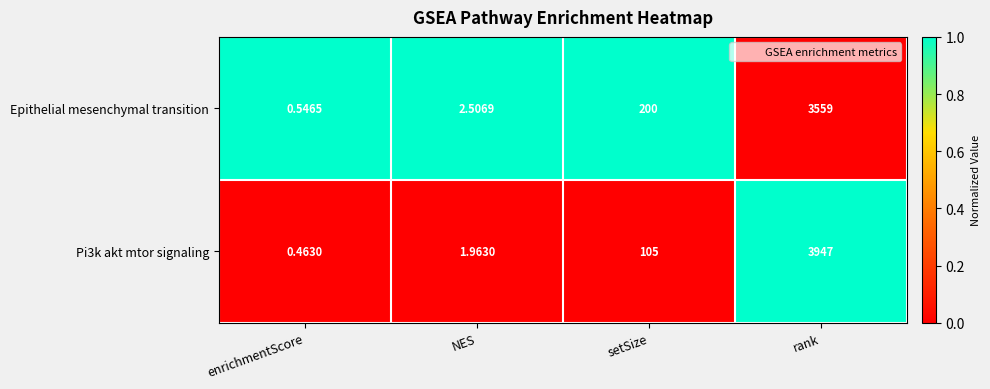

At which category does the chart reach its minimum across all series?

enrichmentScore